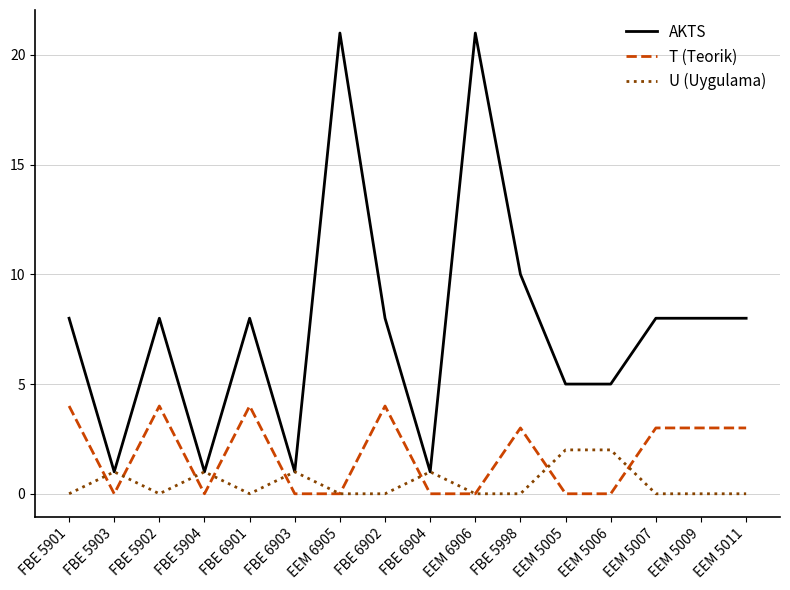

True or false: T (Teorik) has a value of 4 at FBE 5902.

True